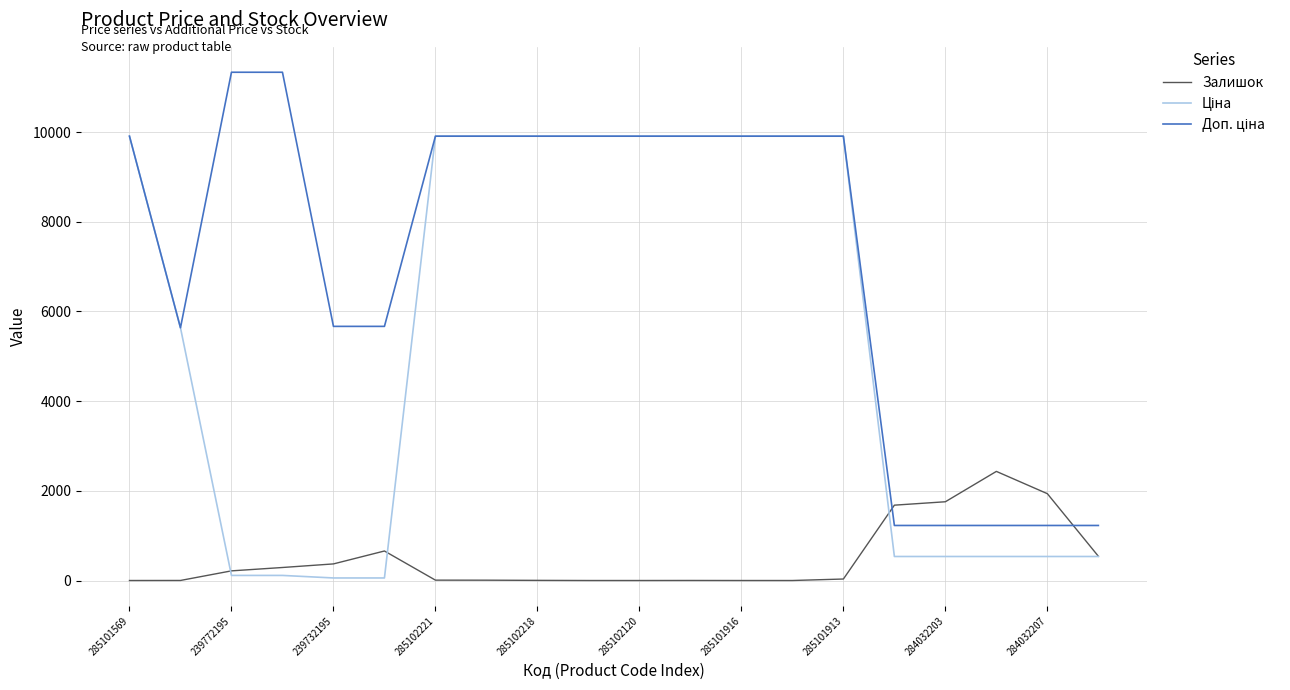

What is the highest value of the Залишок series?

2433.0